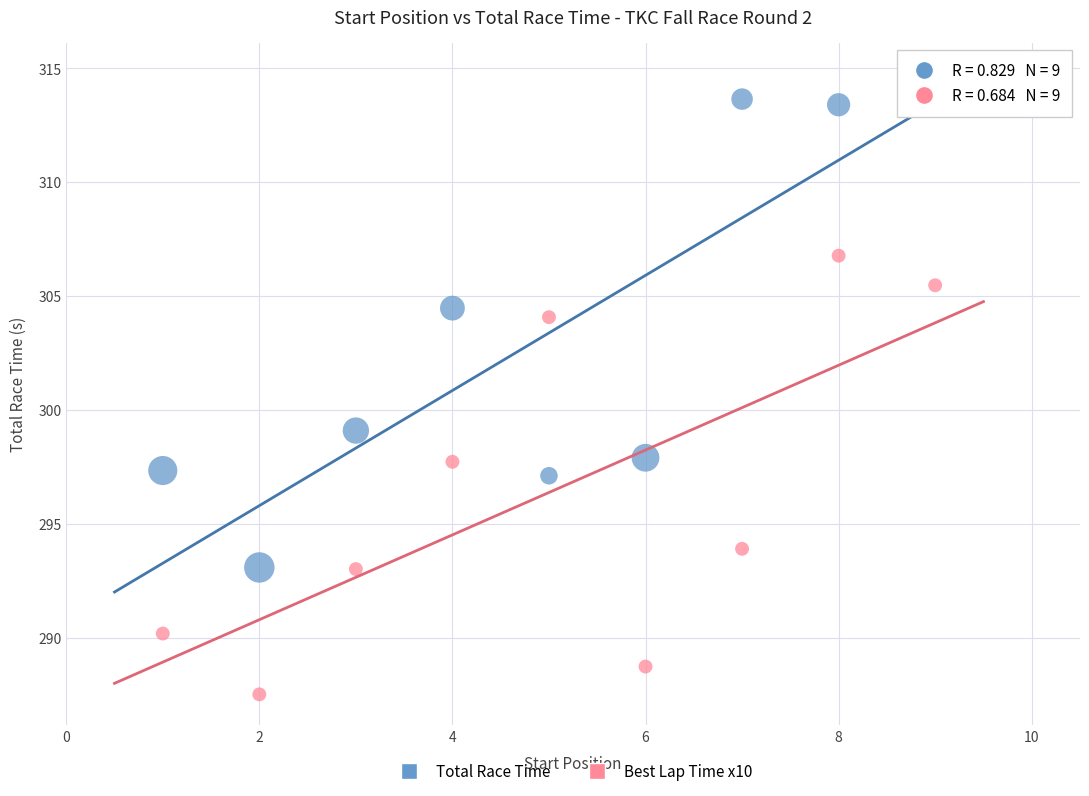

Across all data points, what is the range of X values (max minus min)?

8.0